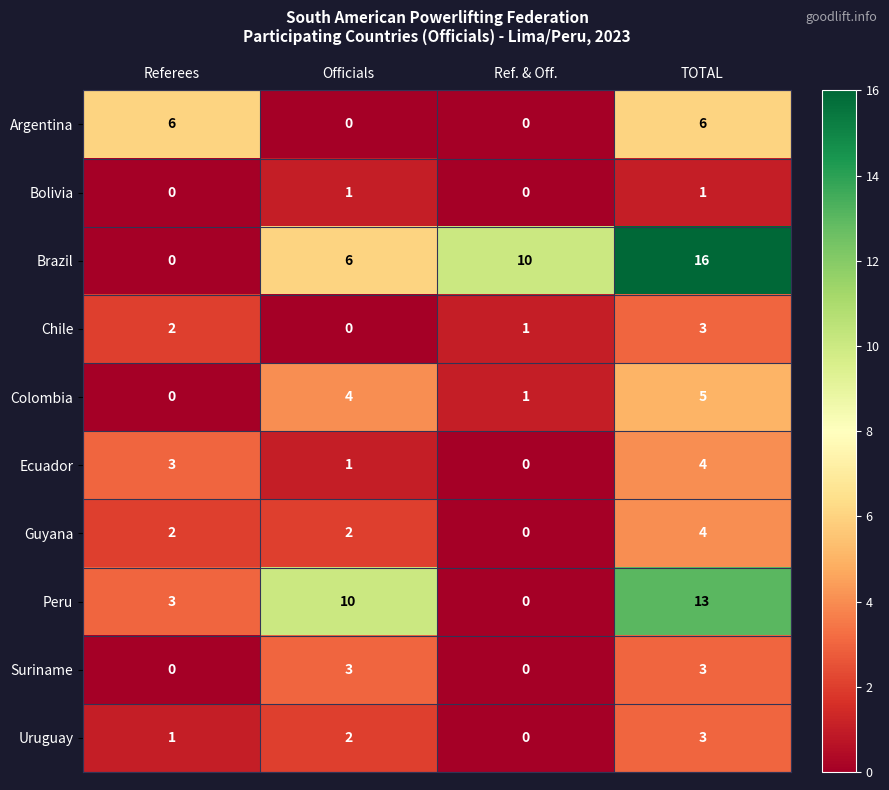

True or false: Chile has a value of 1 at Ref. & Off..

True